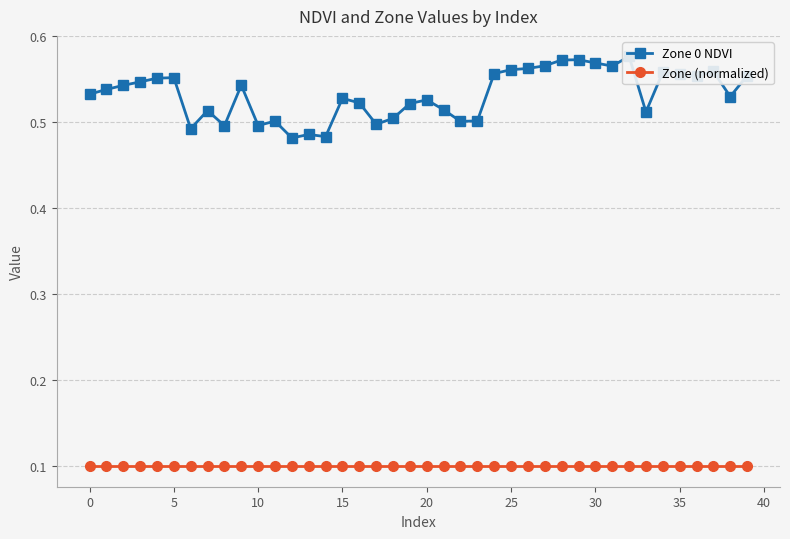

Where is Zone 0 NDVI nearest to the value 0?

12